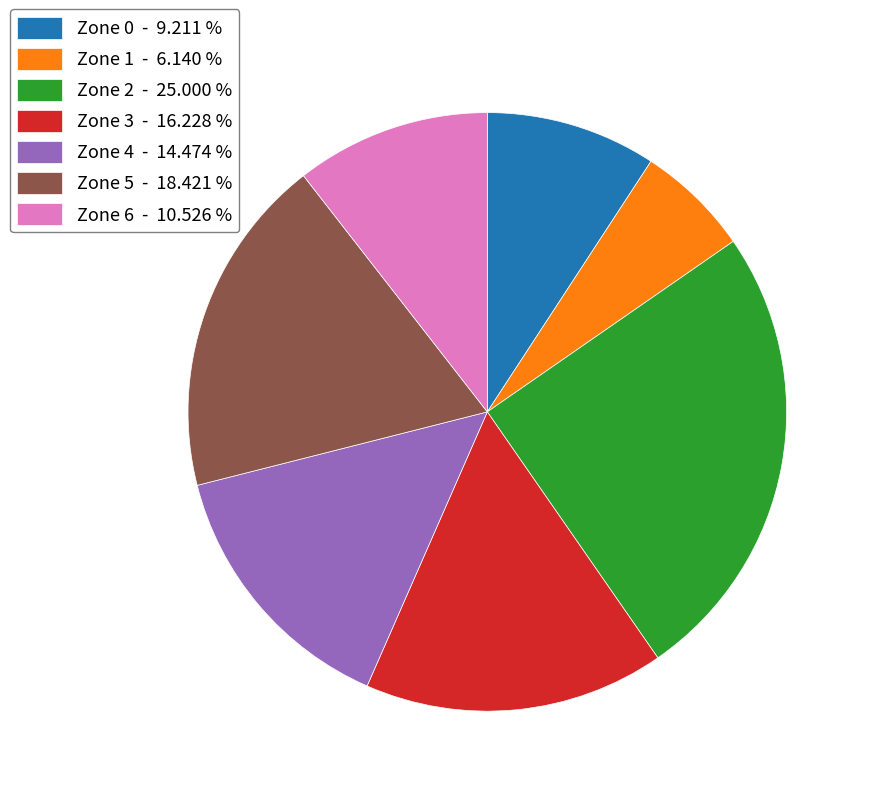

Does Zone 2 - 25.000 % represent more than half of the total?

No